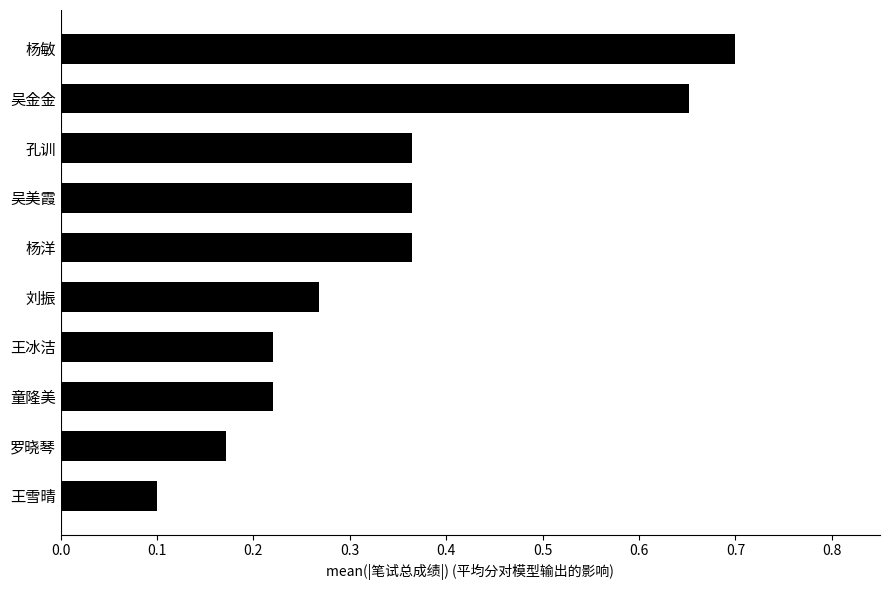

Is it true that the value at 吴金金 is 1.2?

False